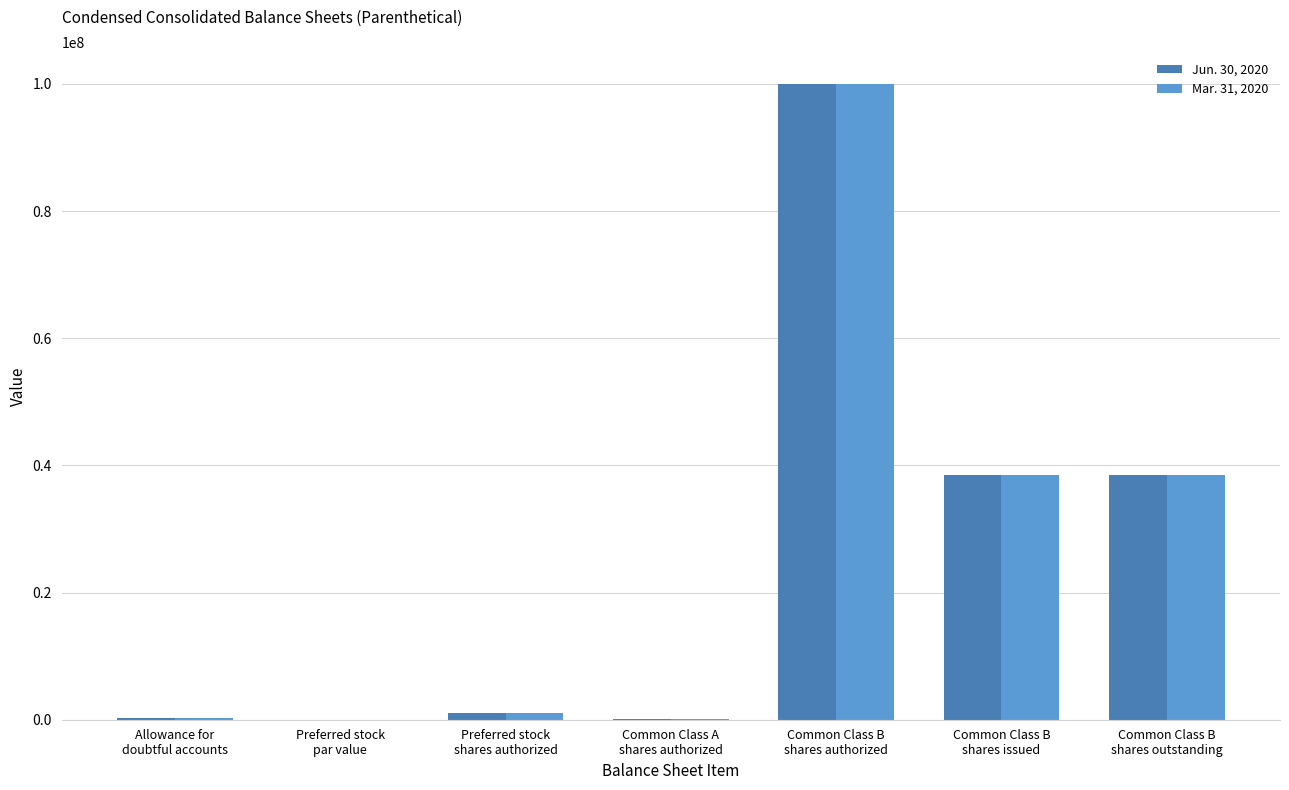

What is the maximum value shown in the chart?

100000000